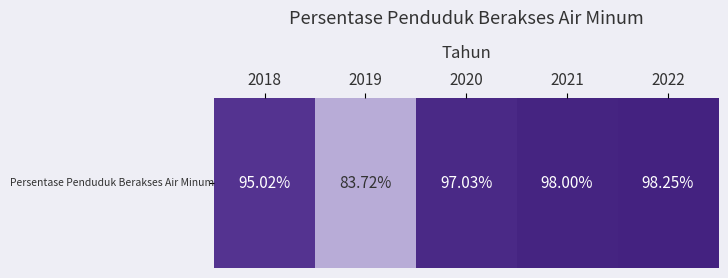

Reading left to right, transcribe all the data shown in this chart.

2018=95.0	2019=83.7	2020=97.0	2021=98.0	2022=98.2